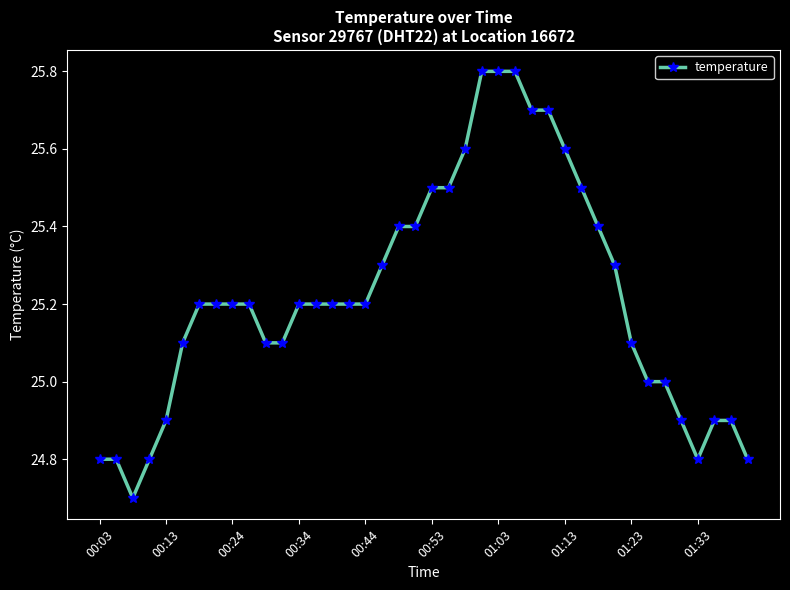

Does the chart display data point markers on the line(s)?

Yes